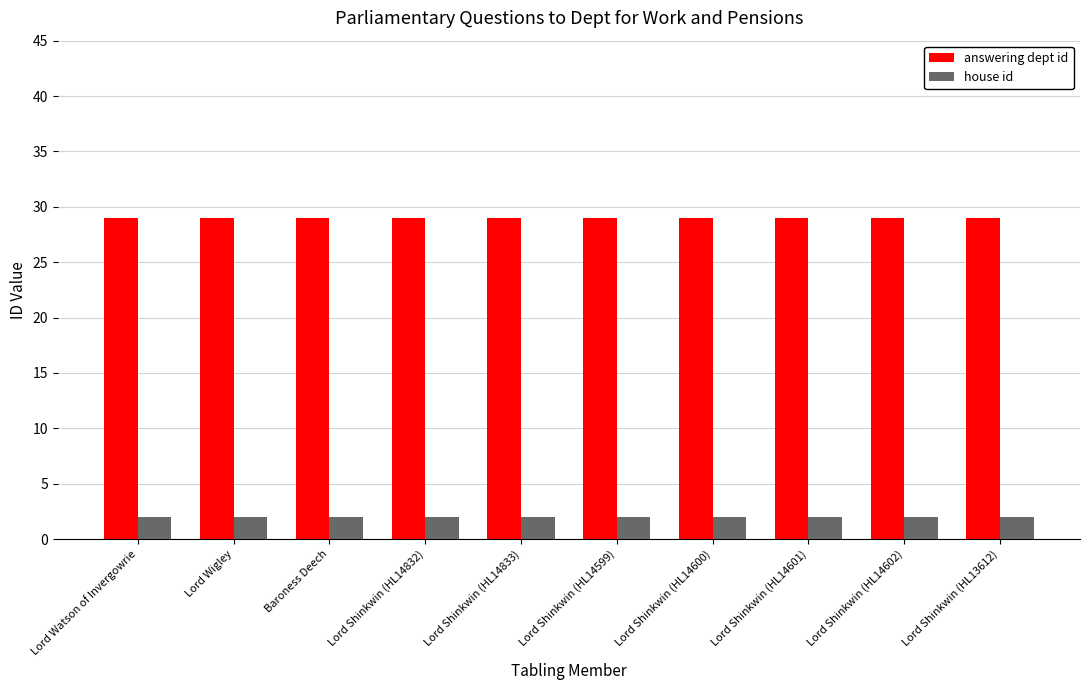

At how many categories does at least one series exceed 14?

10